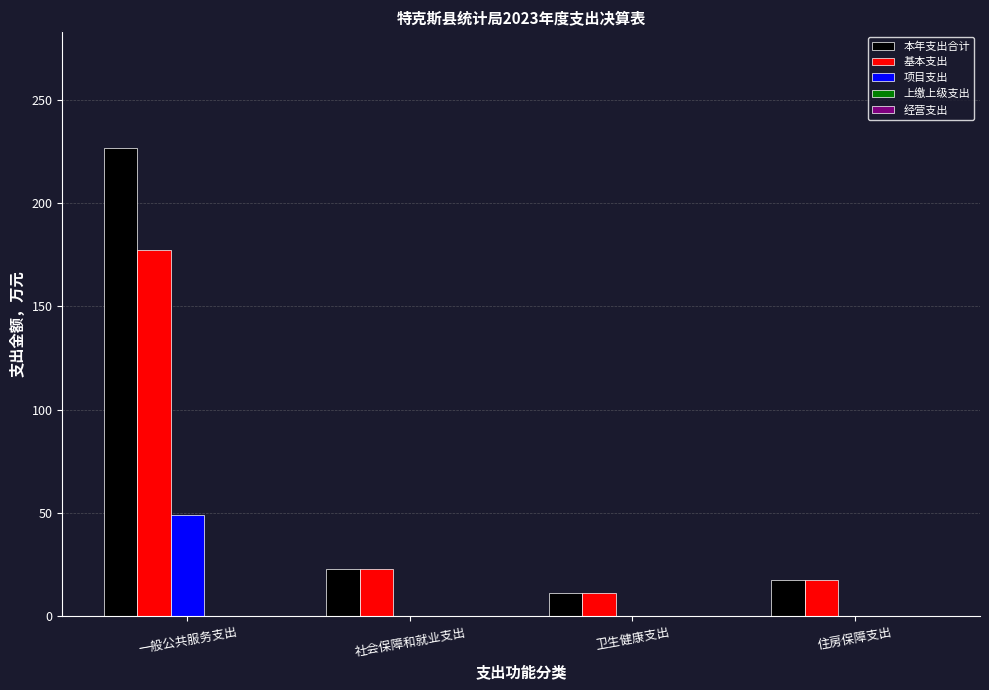

How many data points in 基本支出 are above 22?

2